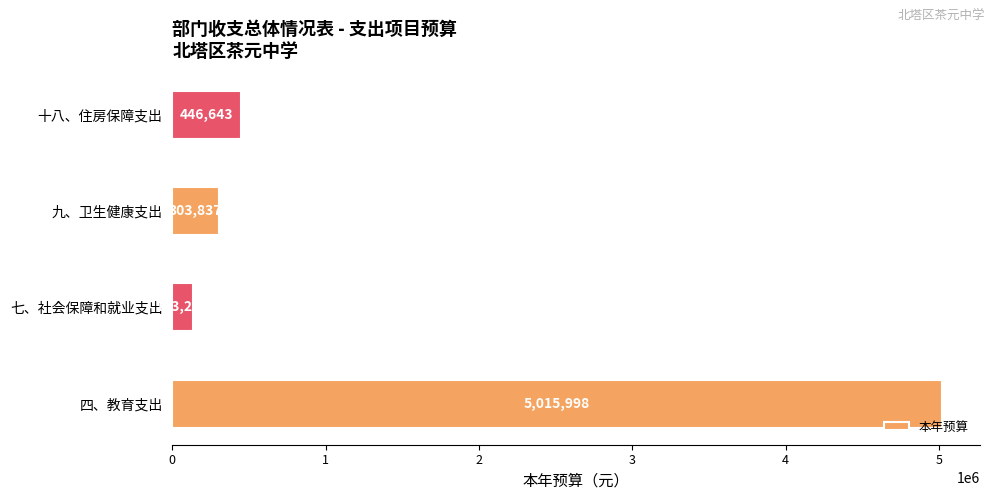

What is the change in value from 九、卫生健康支出 to 十八、住房保障支出?

+142806